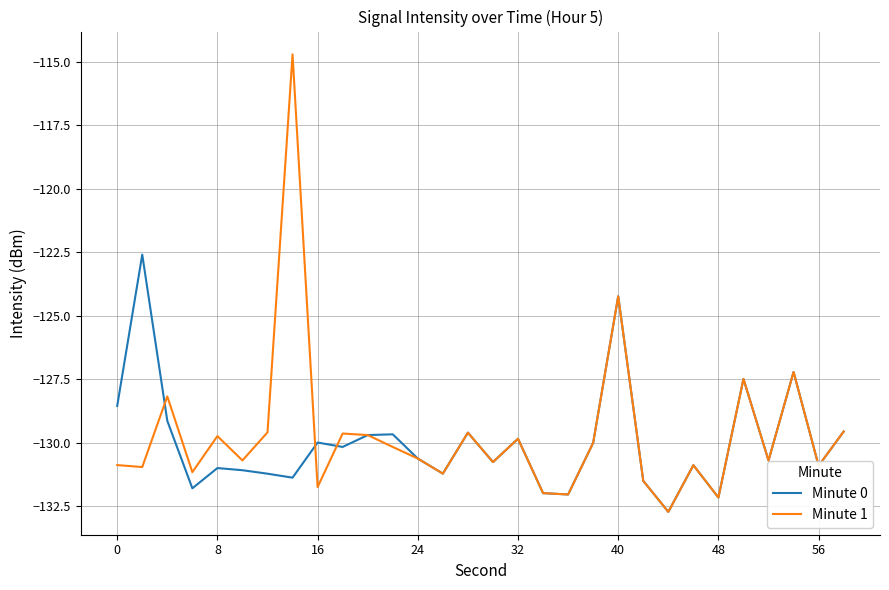

What is the maximum value shown in the chart?

-114.7